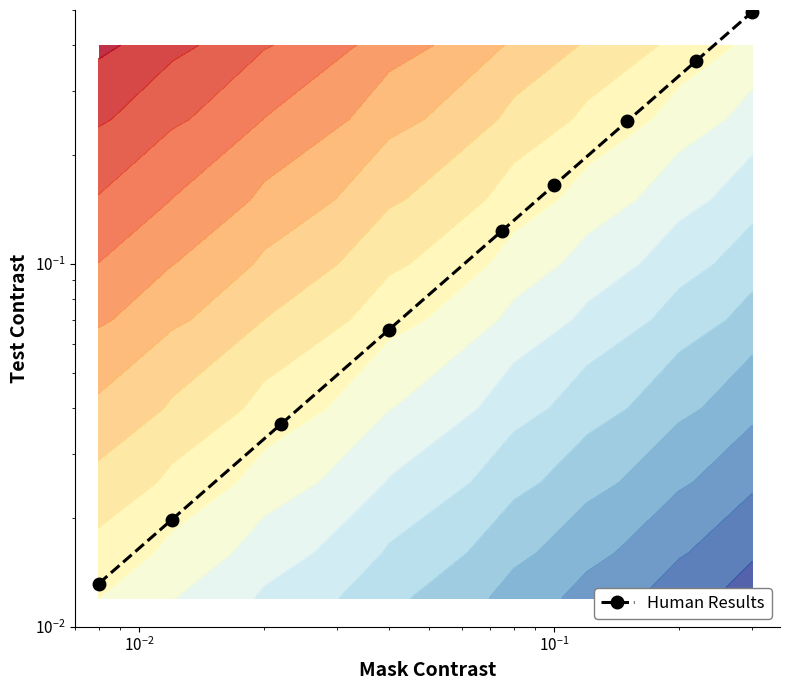

What is the difference between the maximum and second lowest values?

0.5